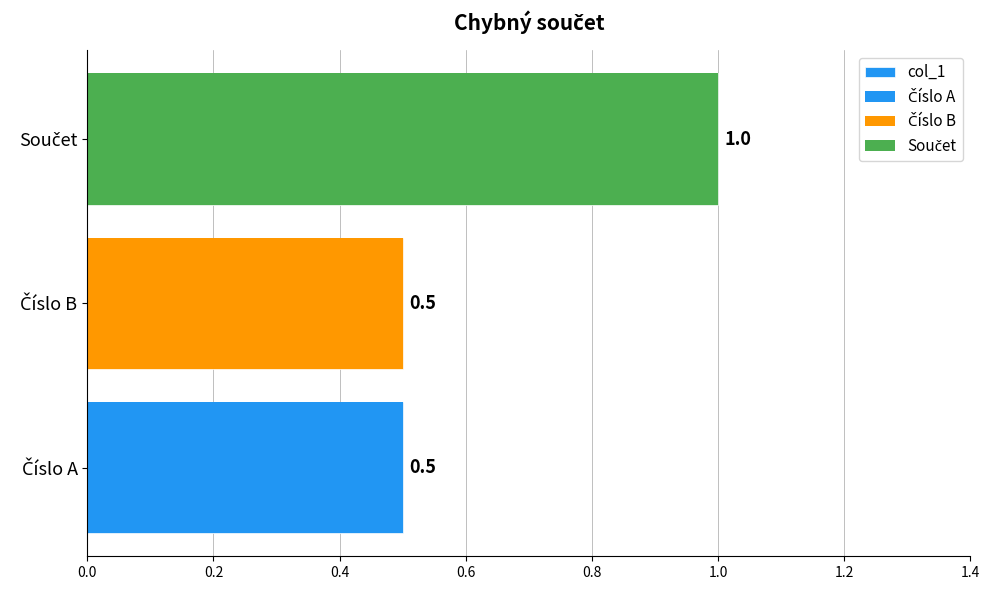

Reading right to left, extract all data points from this chart.

1.0	0.5	0.5